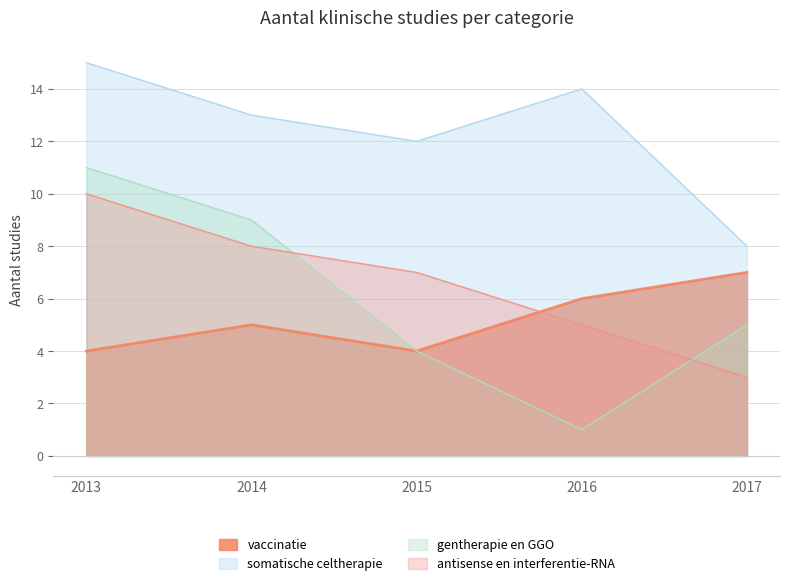

What are all the series names shown in the legend?

vaccinatie, somatische celtherapie, gentherapie en GGO, antisense en interferentie-RNA